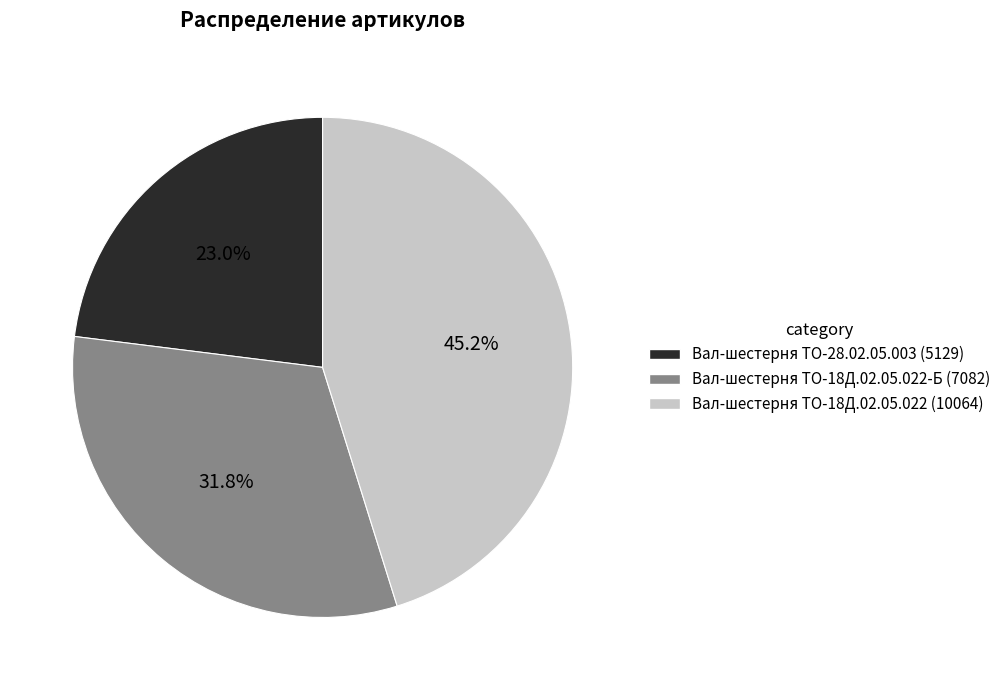

Count the number of slices in the pie.

3